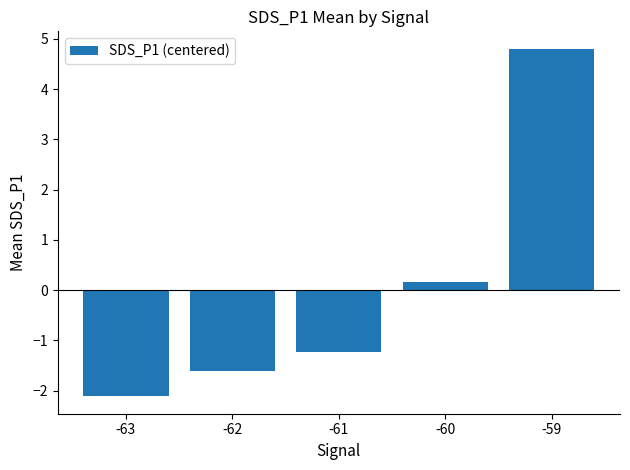

What is the change in value from -62 to -59?

+6.4